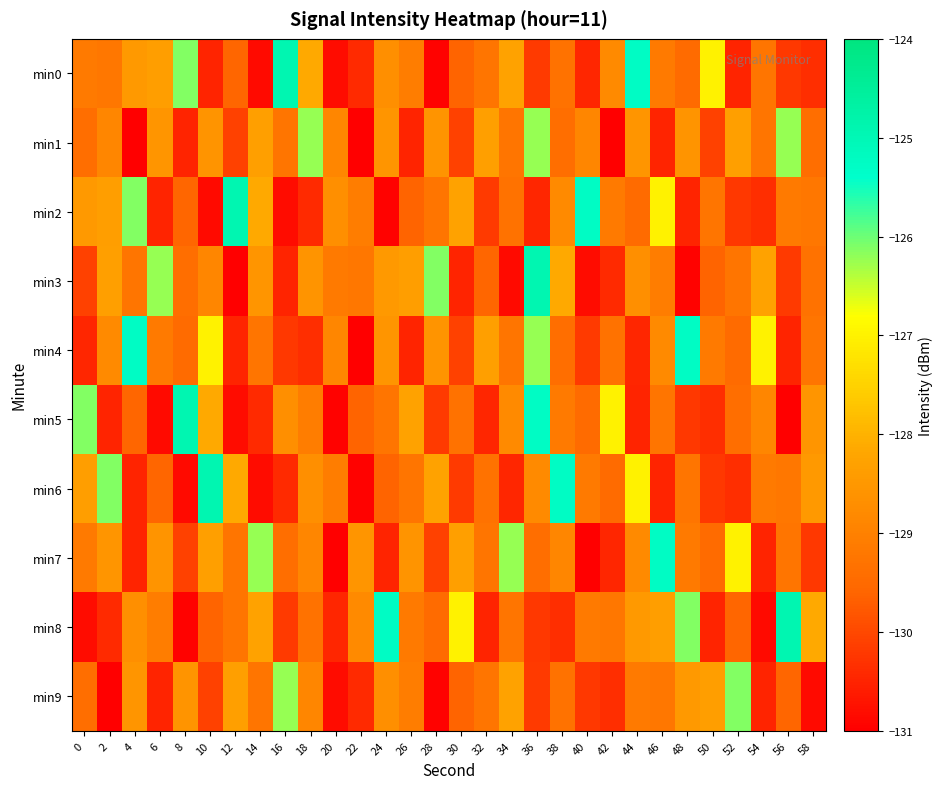

Which series has the largest total across all categories?

min4